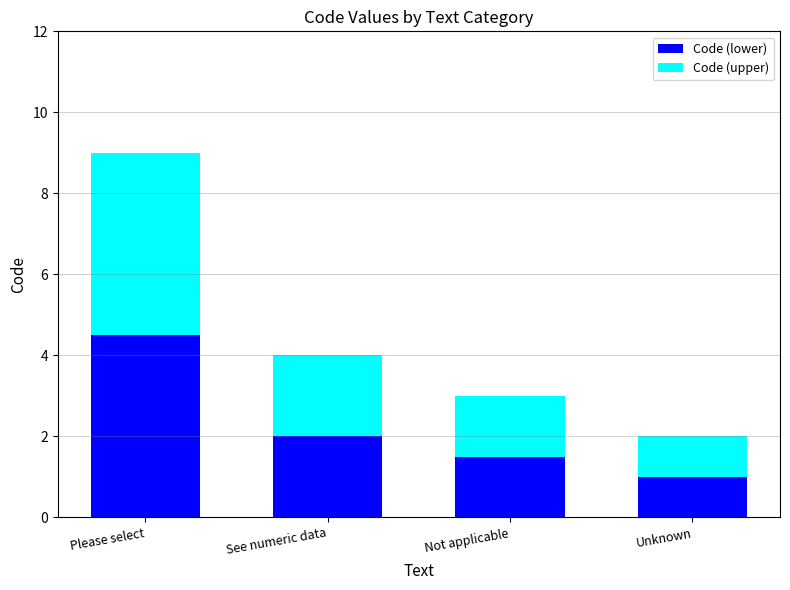

The value of Code (lower) at Not applicable is 1.5. True or false?

True